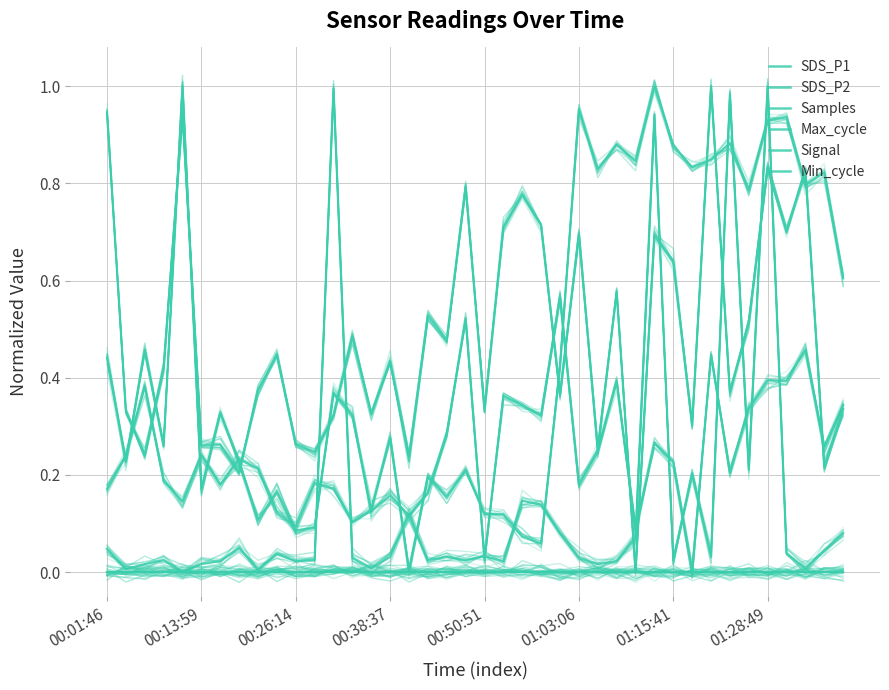

Where is the first local maximum for SDS_P1?

00:50:51